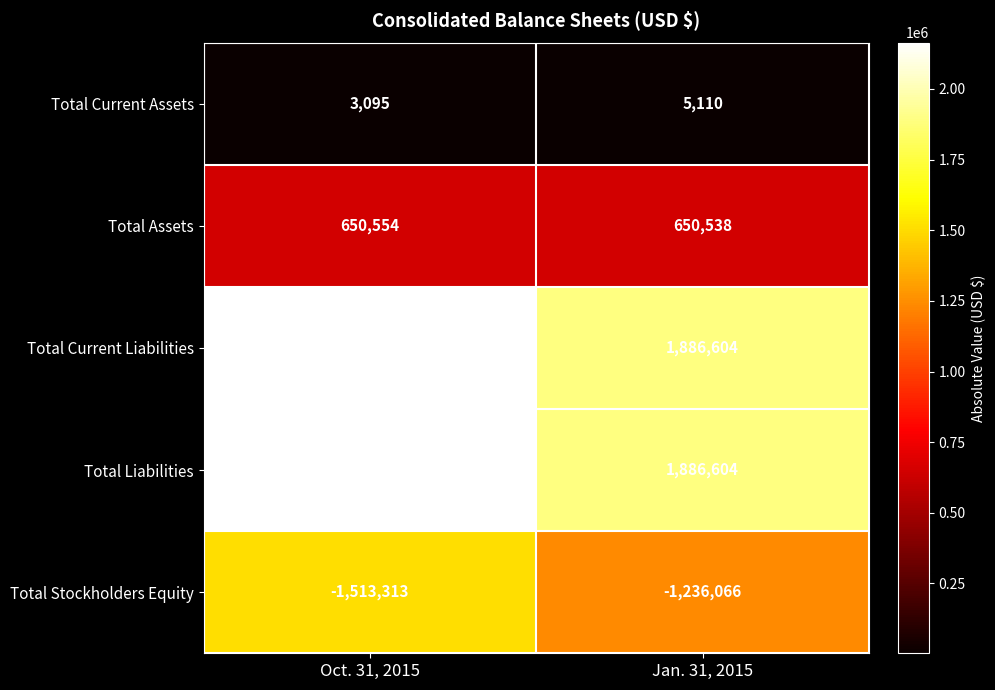

What is the approximate value of Total Liabilities at Jan. 31, 2015?

1886604